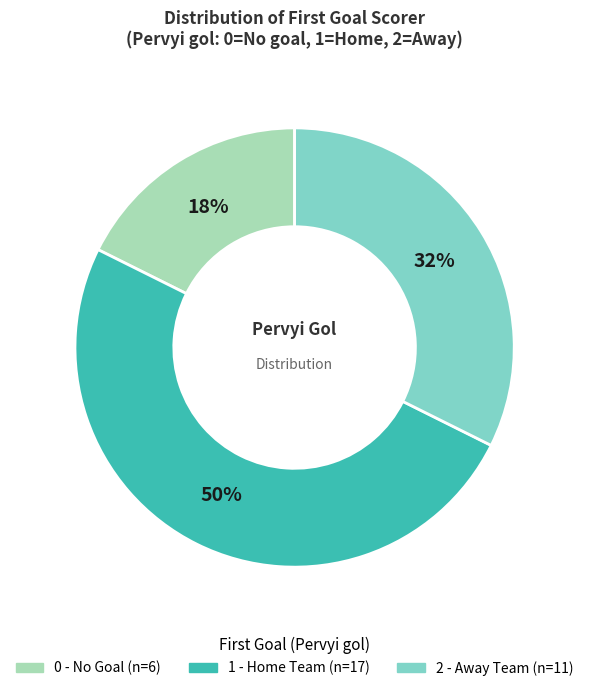

To the nearest percent, what is the average slice percentage?

33%